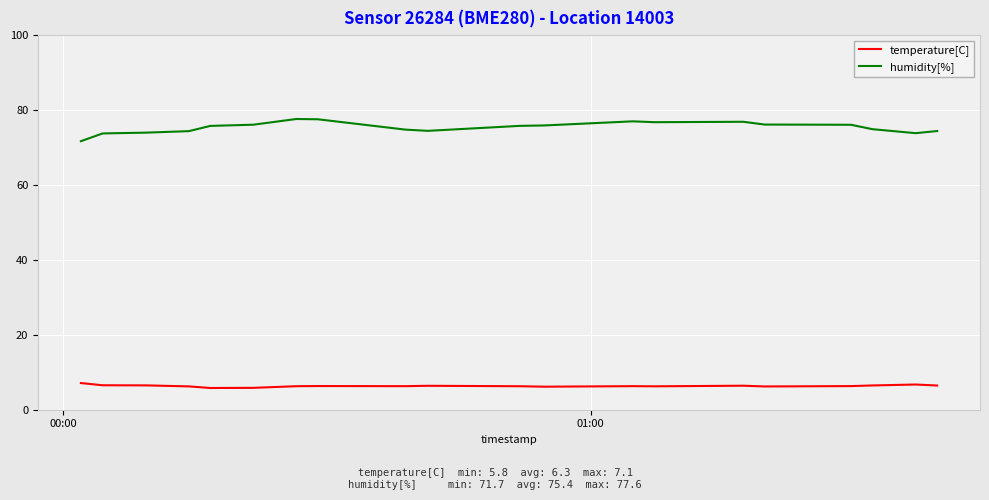

List the series in order of their peak value, lowest first.

temperature[C], humidity[%]